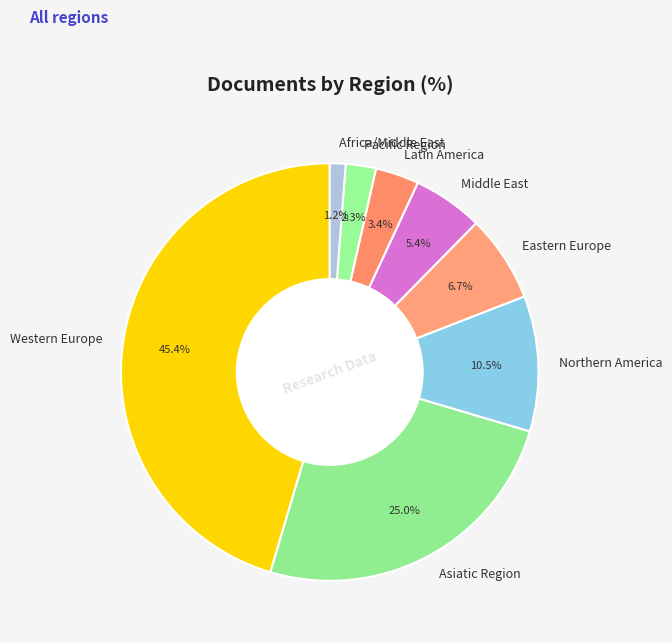

What is the smallest slice in the pie chart?

Africa/Middle East